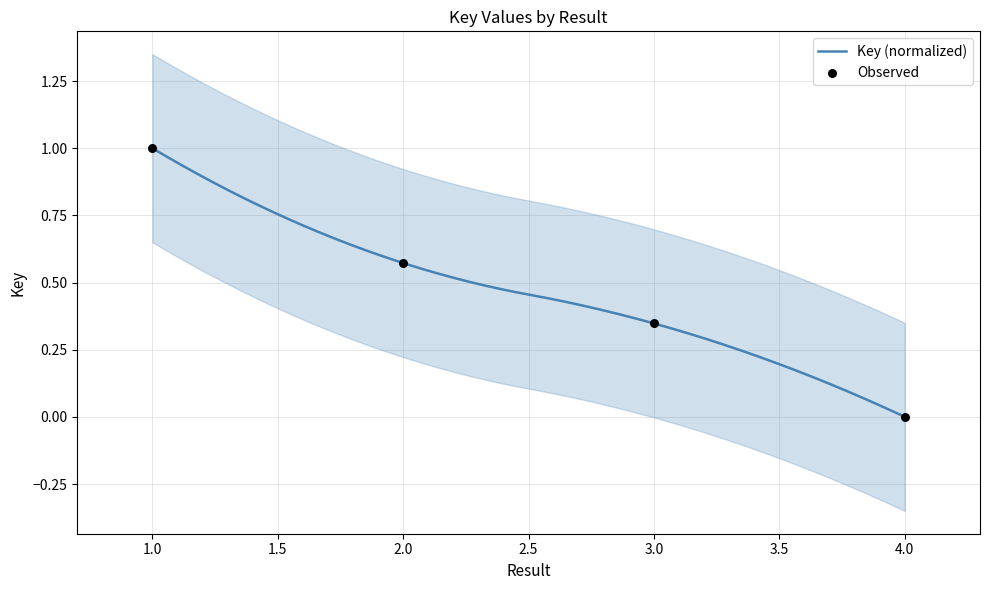

Which has a higher value, 2 or 4?

2